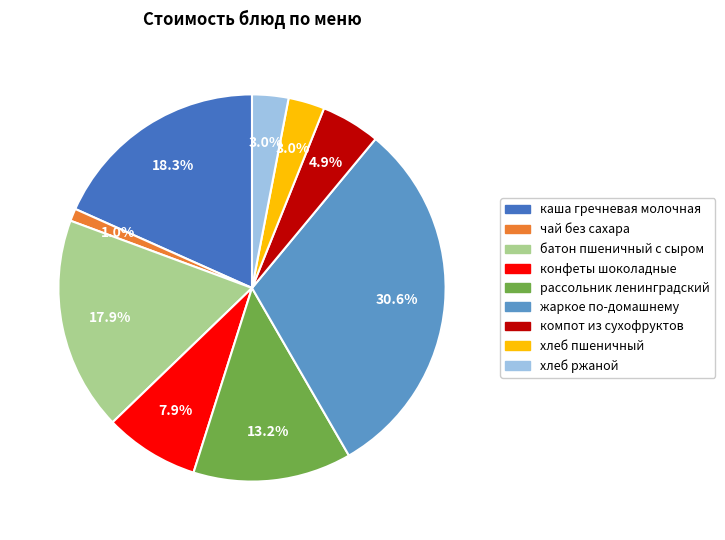

How many segments does this pie chart have?

9